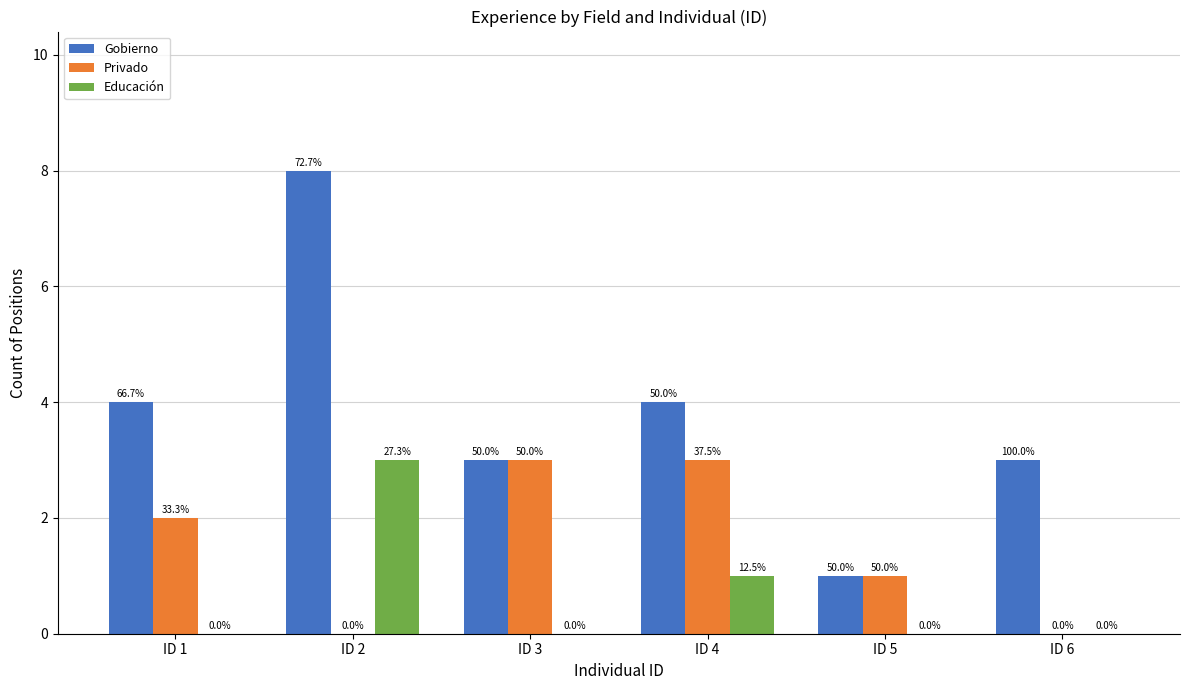

How many groups of bars are there?

6